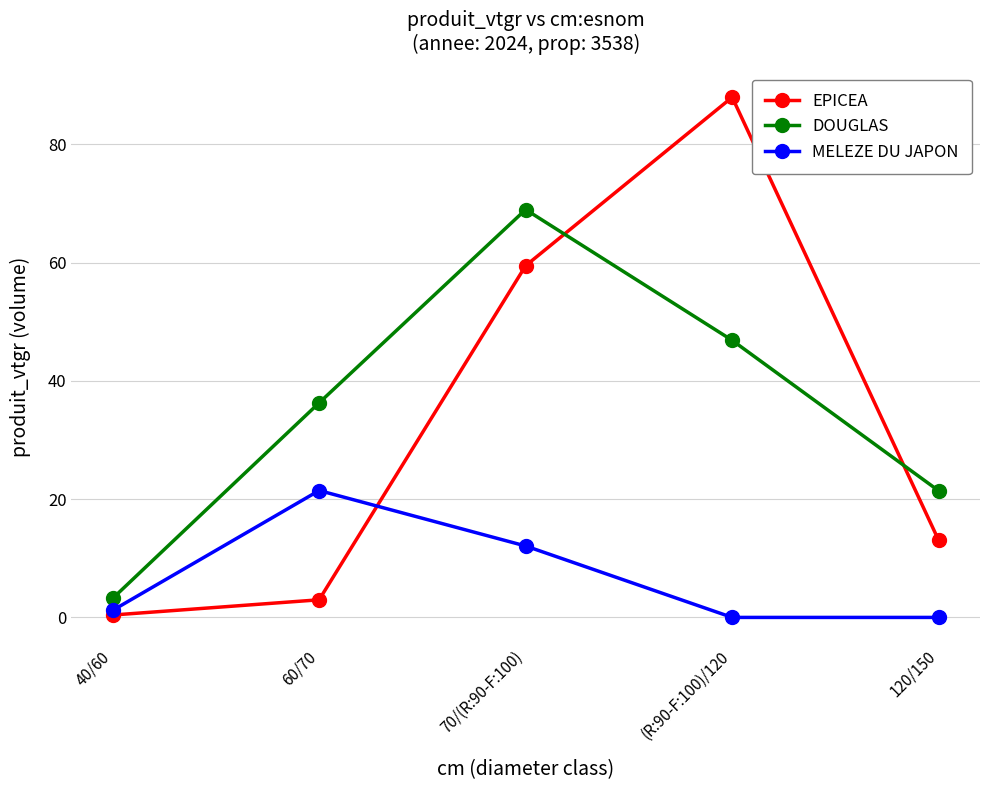

How many times do EPICEA and DOUGLAS cross each other?

2